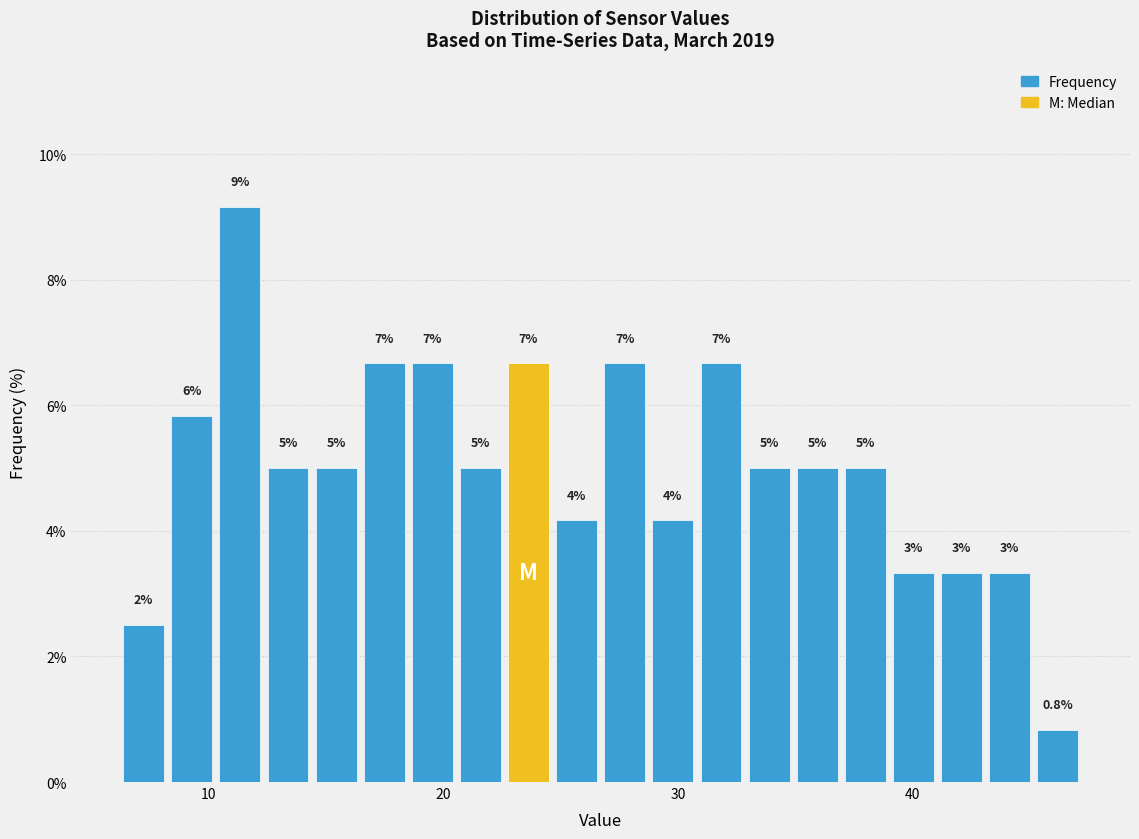

Read against the x-axis, roughly where is the centre of the tallest bar?

11